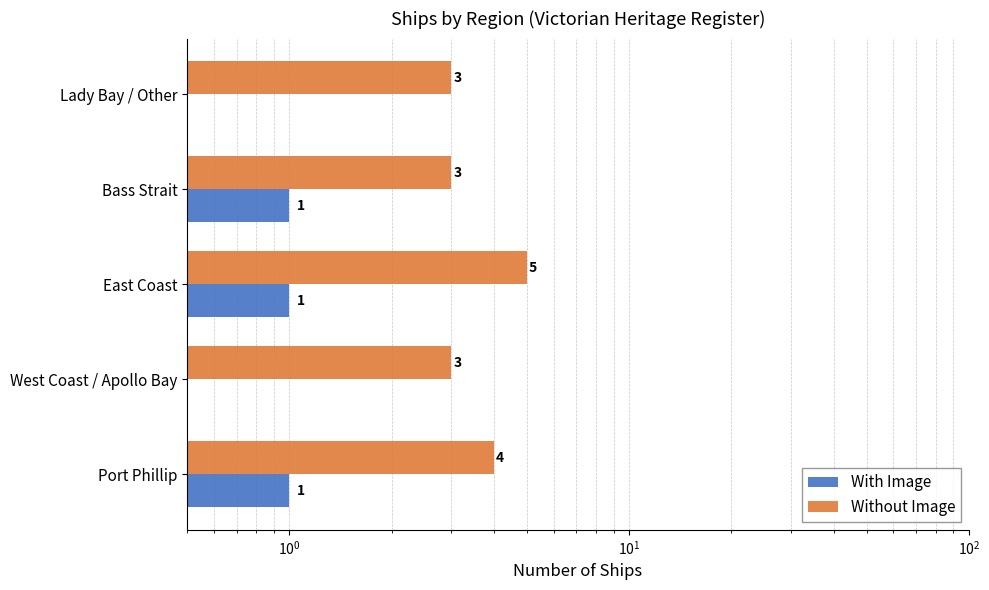

How many With Image values are between 0 and 1?

5